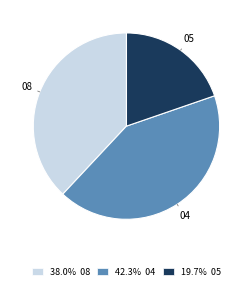

Is the sum of 42.3% 04 and 19.7% 05 greater than half?

Yes